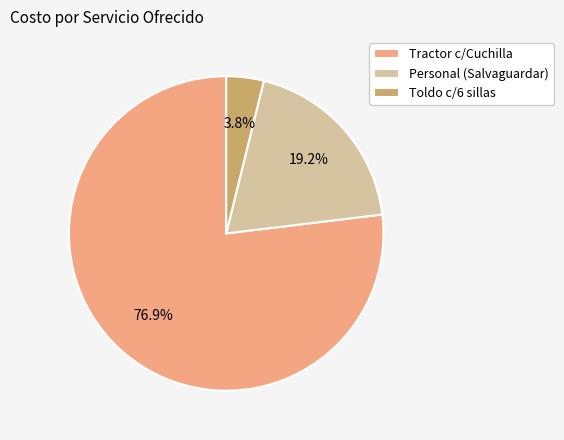

Which slice is the largest?

Tractor c/Cuchilla